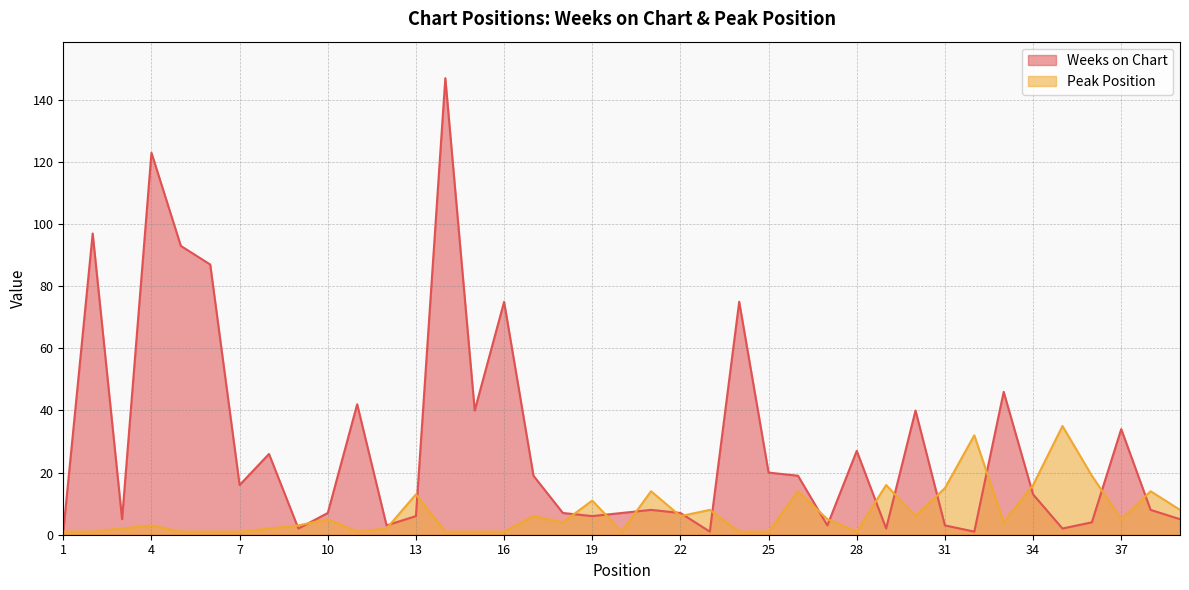

How many values in the Peak Position series are below 4?

18